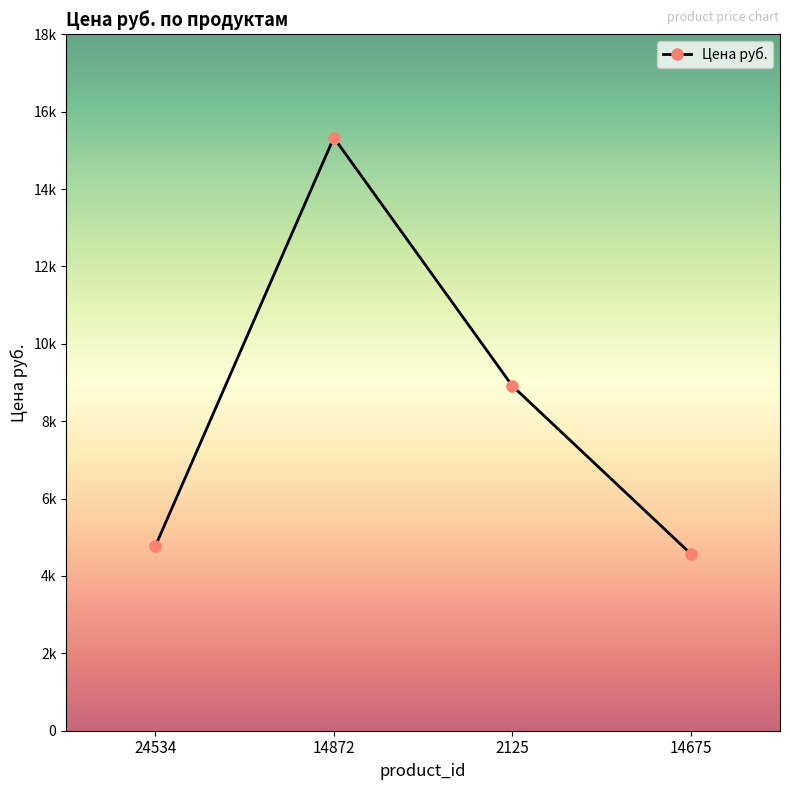

True or false: the data shows 4573 at 14675.

True